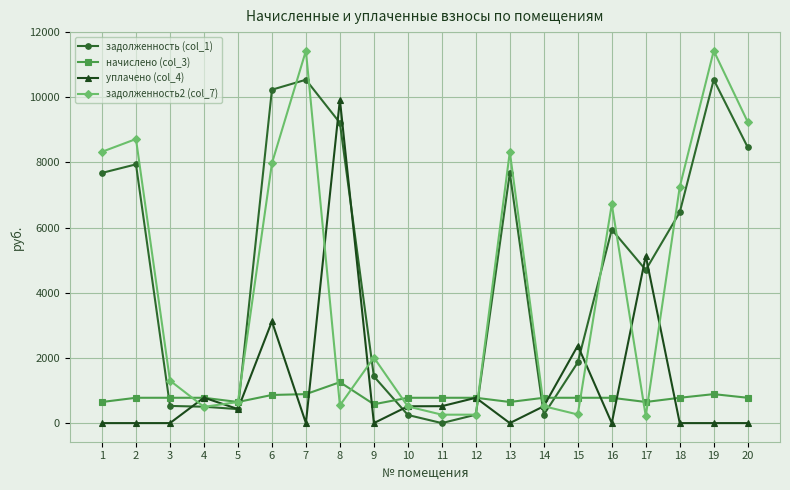

At how many categories does at least one series exceed 9985?

3